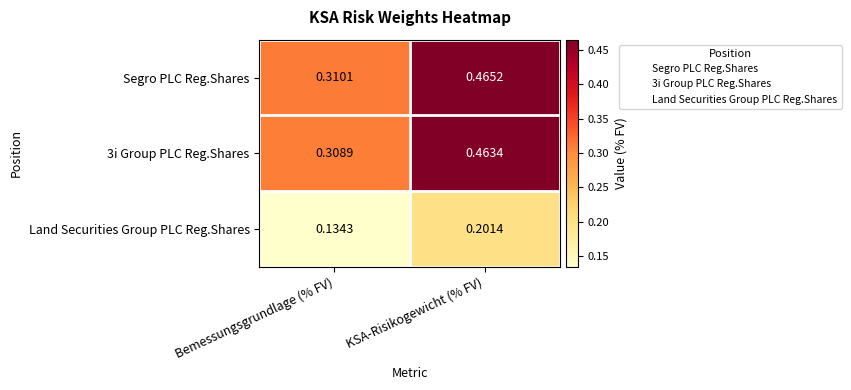

At which category is the sum across all series the highest?

KSA-Risikogewicht (% FV)